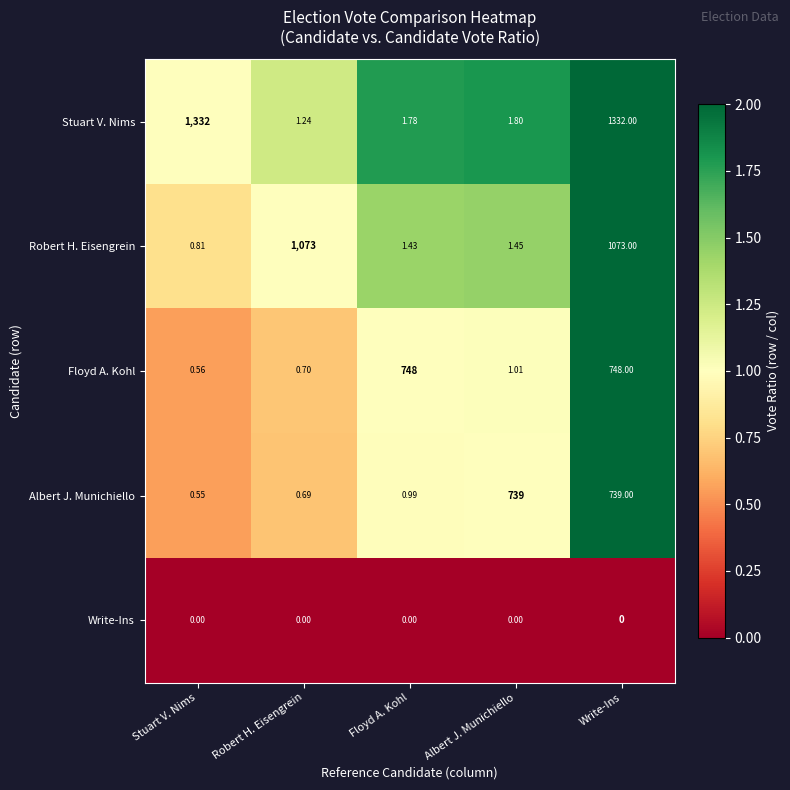

Which category has the lowest value in the Albert J. Munichiello series?

Stuart V. Nims